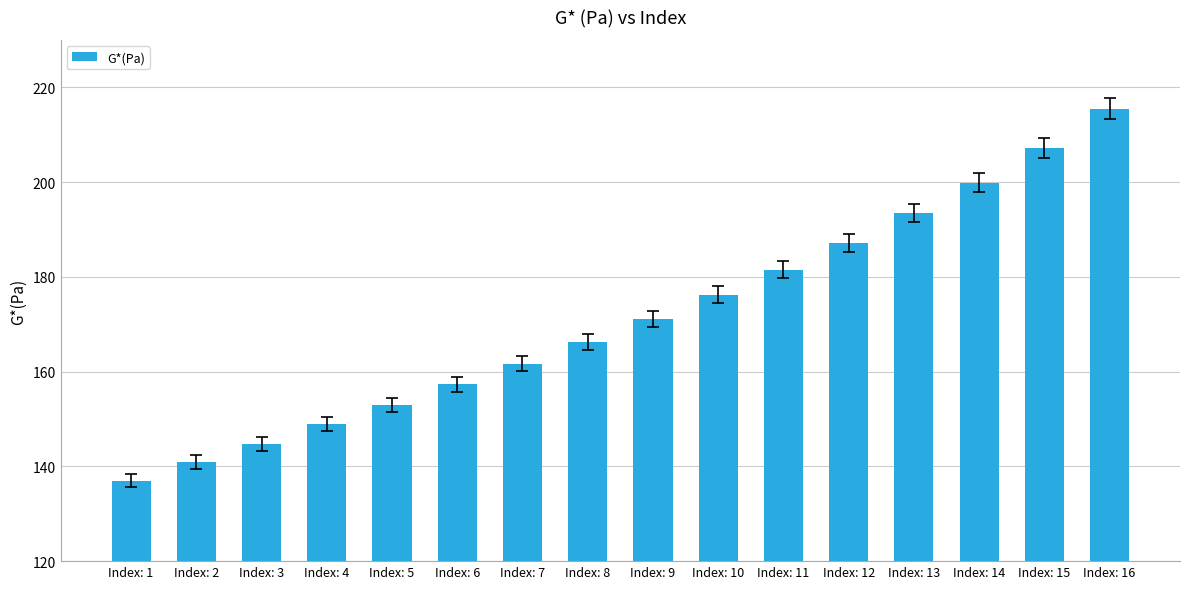

What is the difference between the maximum and minimum values?

78.5